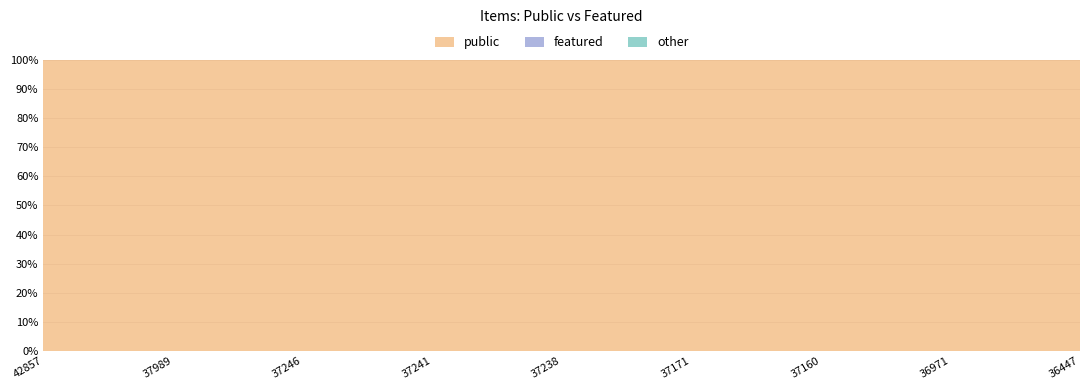

Reading right to left, what are all the values shown in this chart?

public: 36447=1	36616=1	36968=1	36971=1	36972=1	37155=1	37160=1	37161=1	37162=1	37171=1	37172=1	37214=1	37238=1	37239=1	37240=1	37241=1	37242=1	37243=1	37246=1	37247=1	37933=1	37989=1	37992=1	42852=1	42857=1
featured: 36447=0	36616=0	36968=0	36971=0	36972=0	37155=0	37160=0	37161=0	37162=0	37171=0	37172=0	37214=0	37238=0	37239=0	37240=0	37241=0	37242=0	37243=0	37246=0	37247=0	37933=0	37989=0	37992=0	42852=0	42857=0